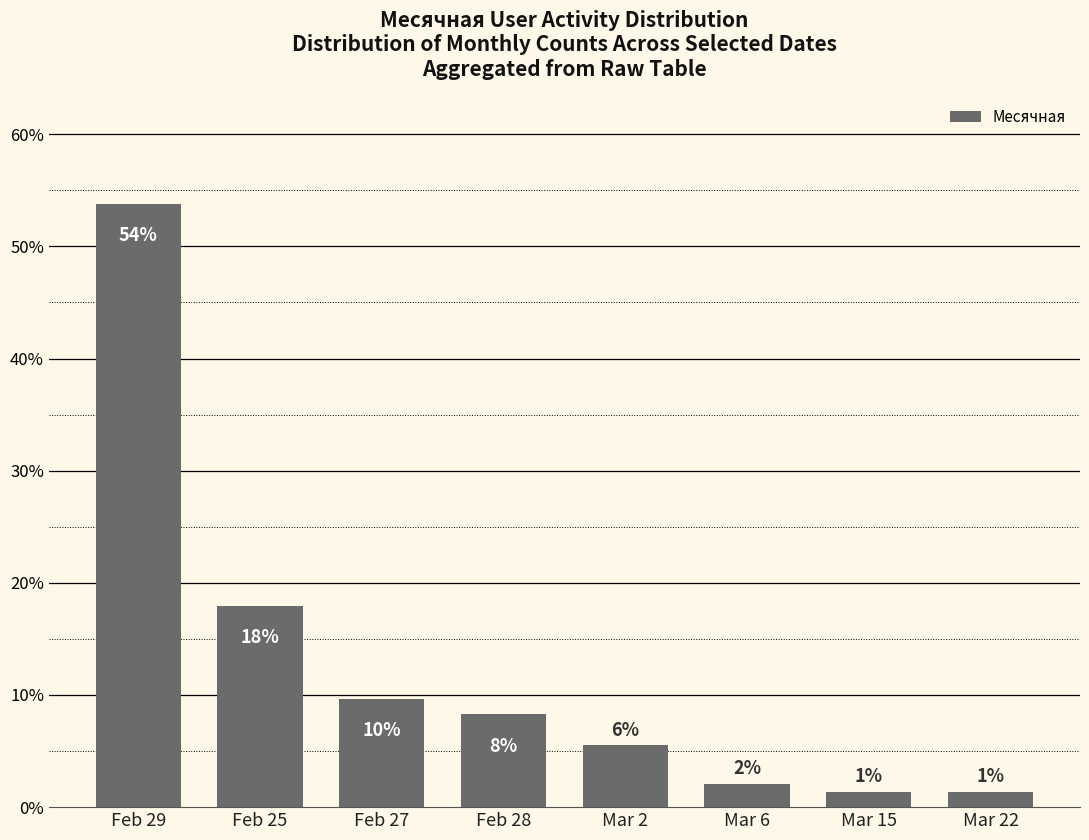

What is the sum of all values?

100.0